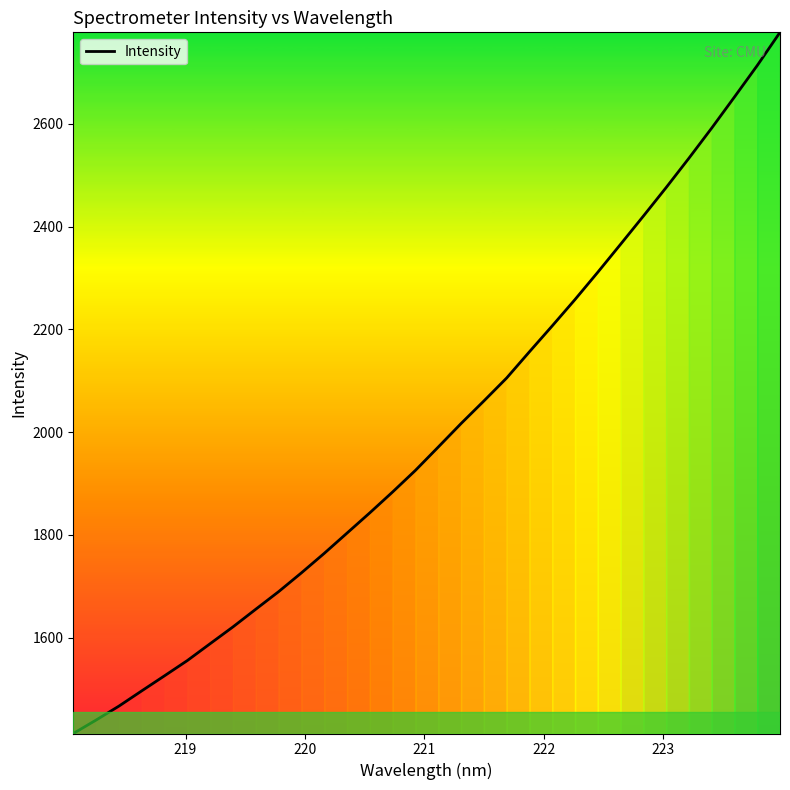

What is the difference between the maximum and minimum values?

1364.7